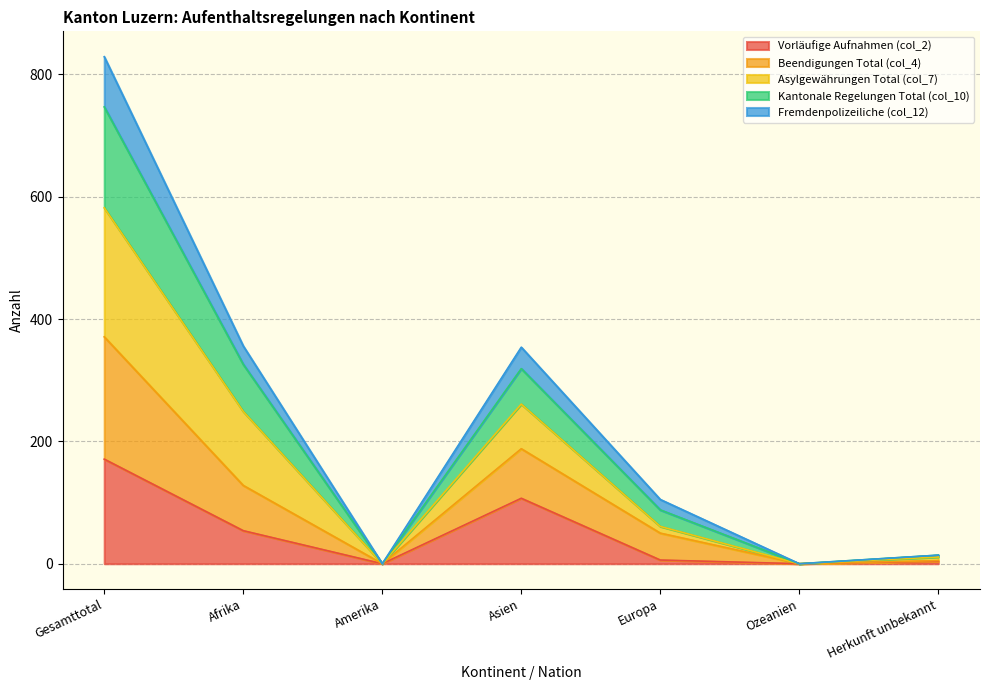

How many series are shown in this chart?

5